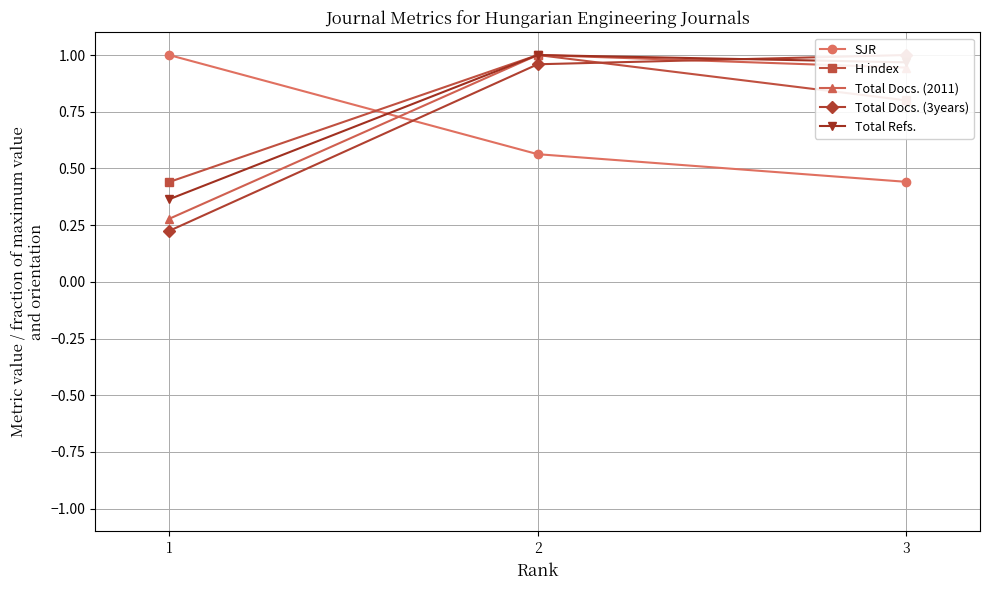

Which series changed the most between 1 and 2?

Total Docs. (3years)